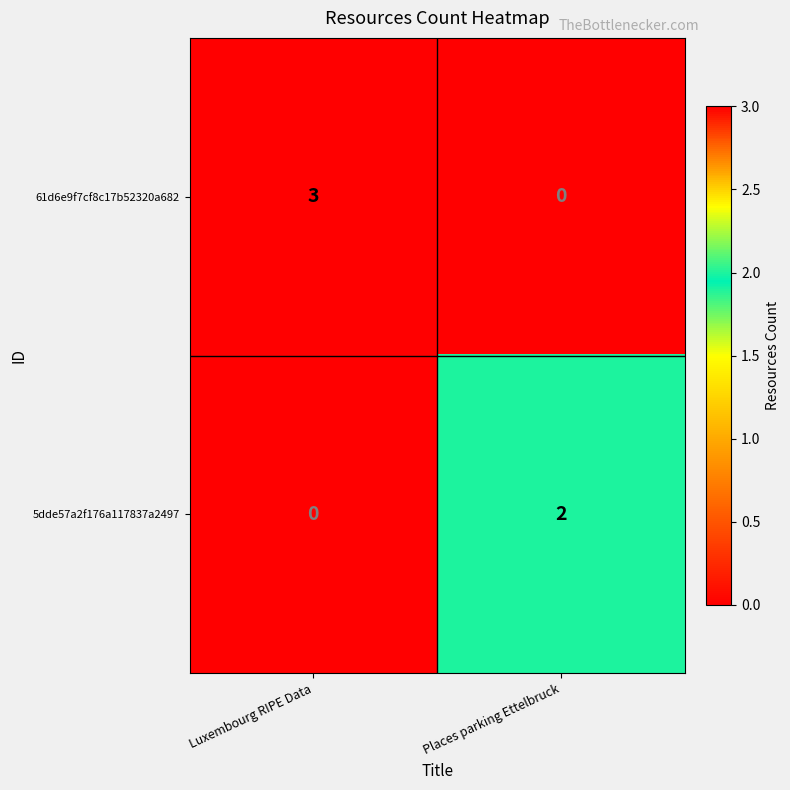

Which series has the largest range (max minus min)?

61d6e9f7cf8c17b52320a682